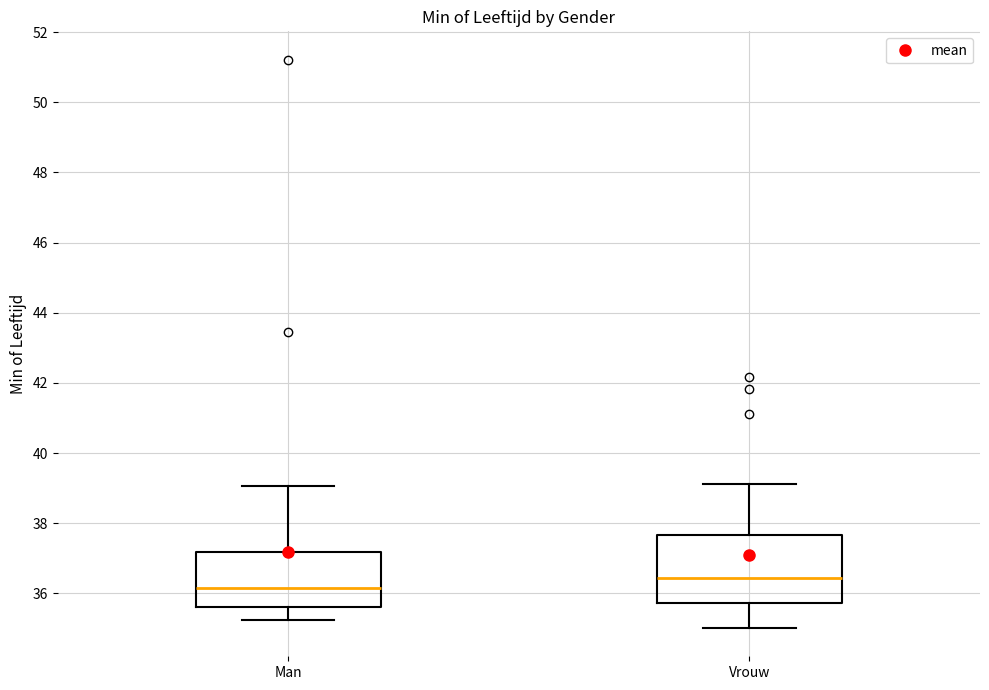

Which box has the lowest median line?

Man